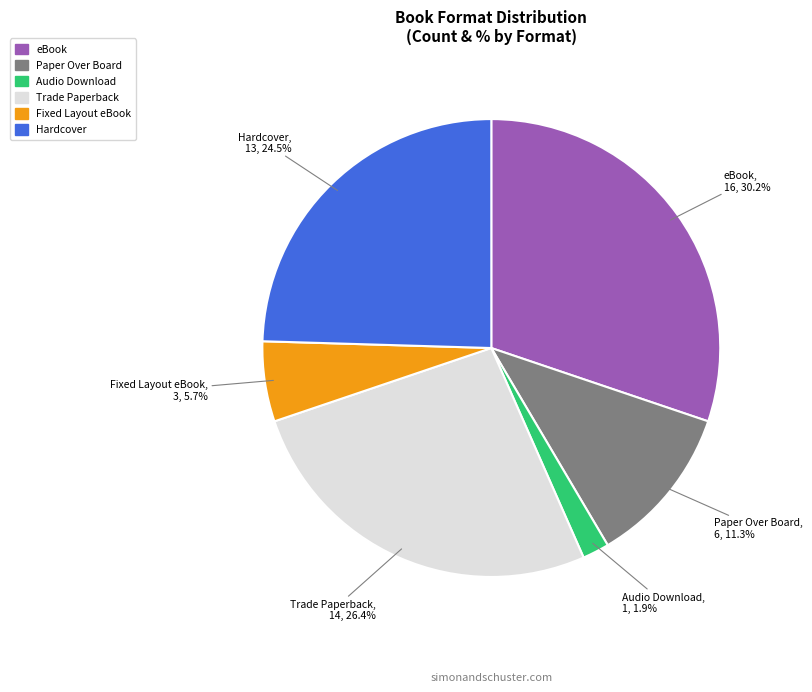

How many slices are in this pie chart?

6